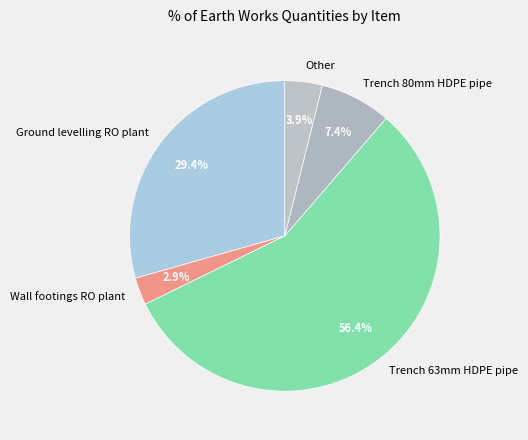

What is the majority slice?

Trench 63mm HDPE pipe